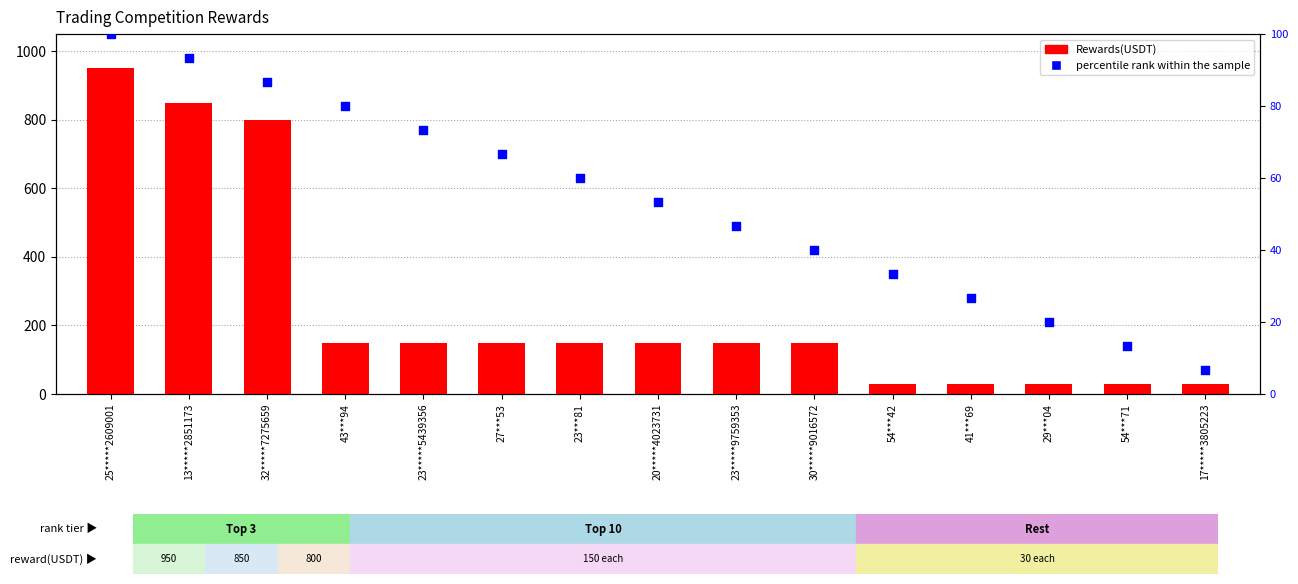

At how many categories does at least one series exceed 724?

3